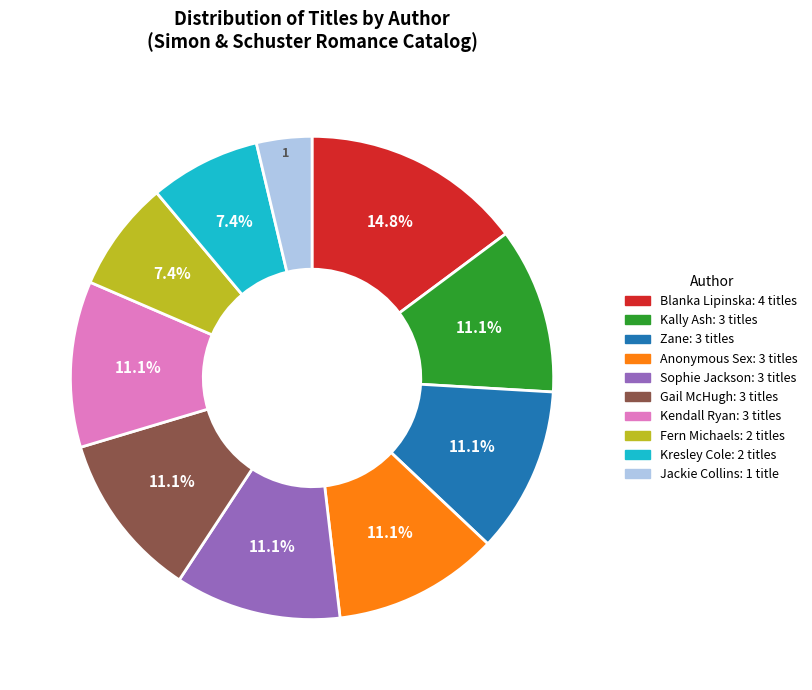

How many slices are in this pie chart?

10